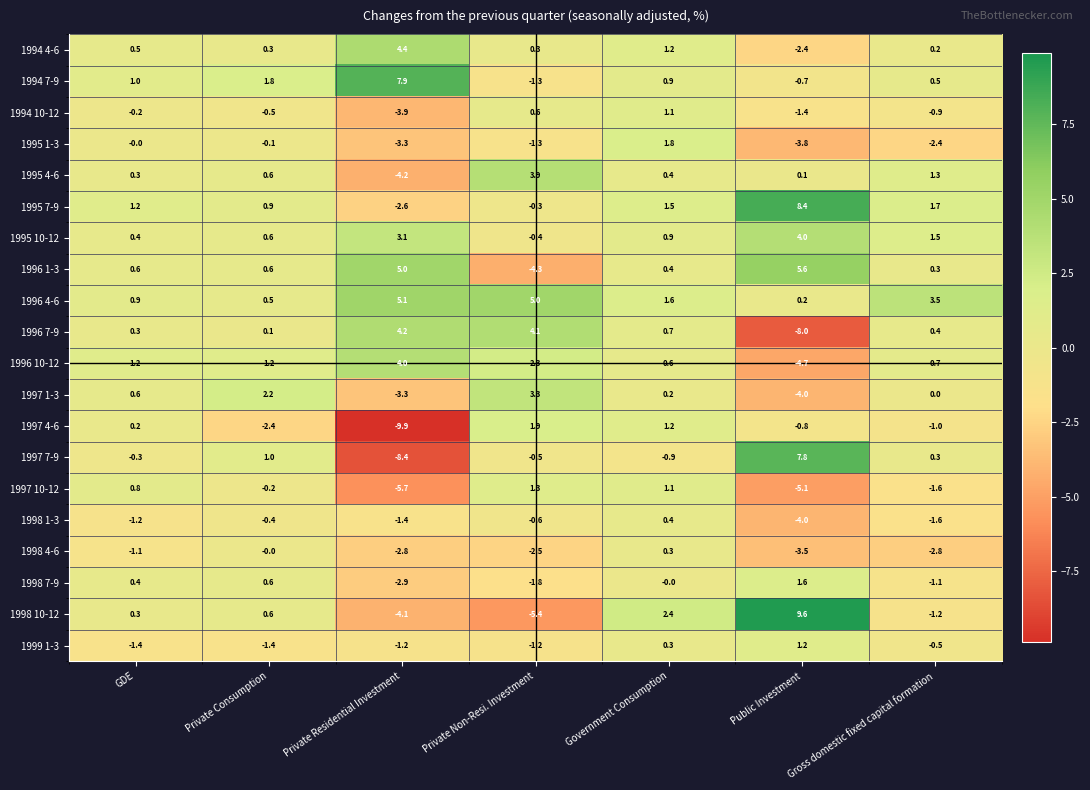

Is it true that 1995 10-12 equals 0.6 at Private Consumption?

True